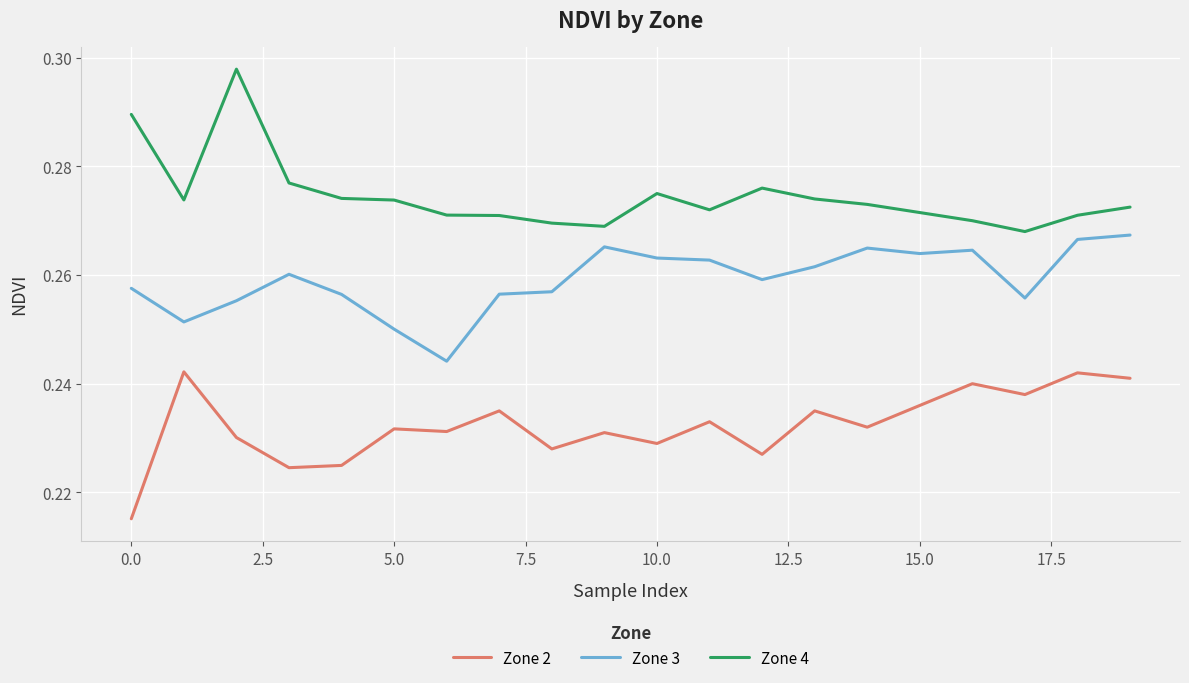

True or false: Zone 3 and Zone 4 cross at least once.

False